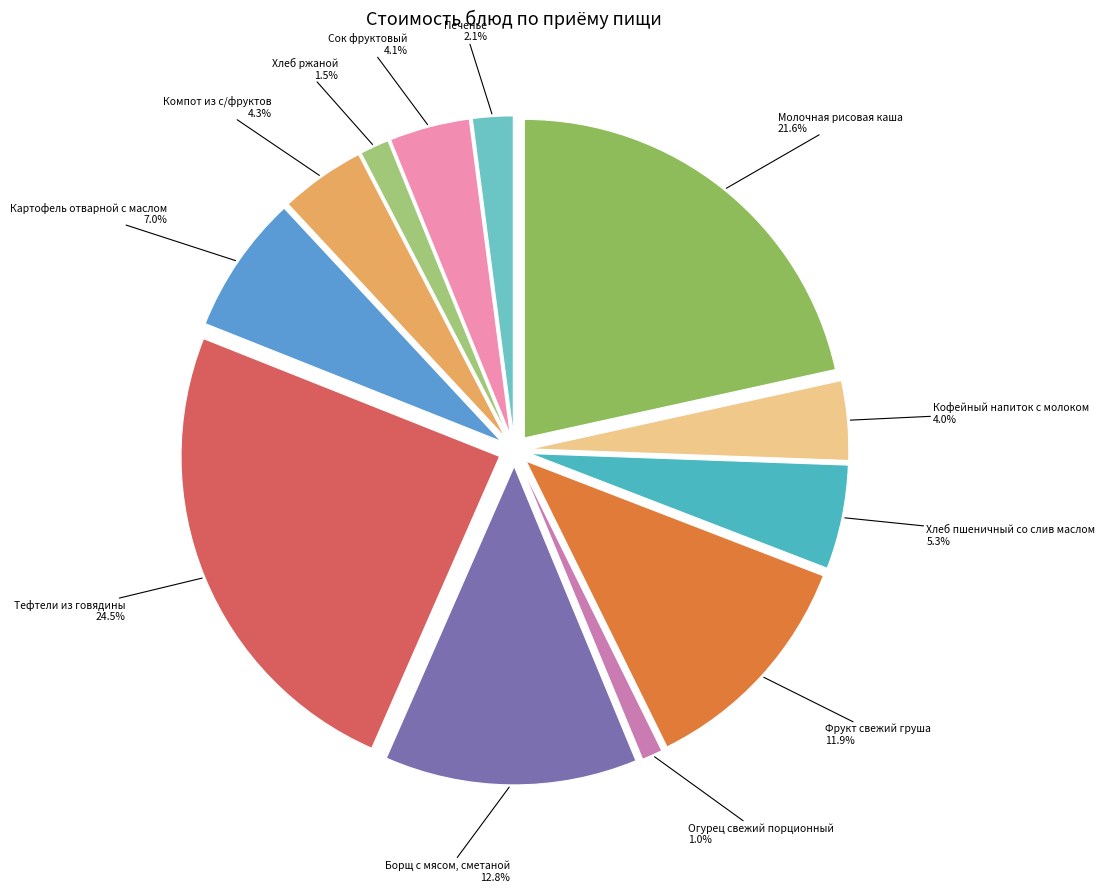

Is the sum of Хлеб пшеничный со слив маслом and Печенье greater than half?

No